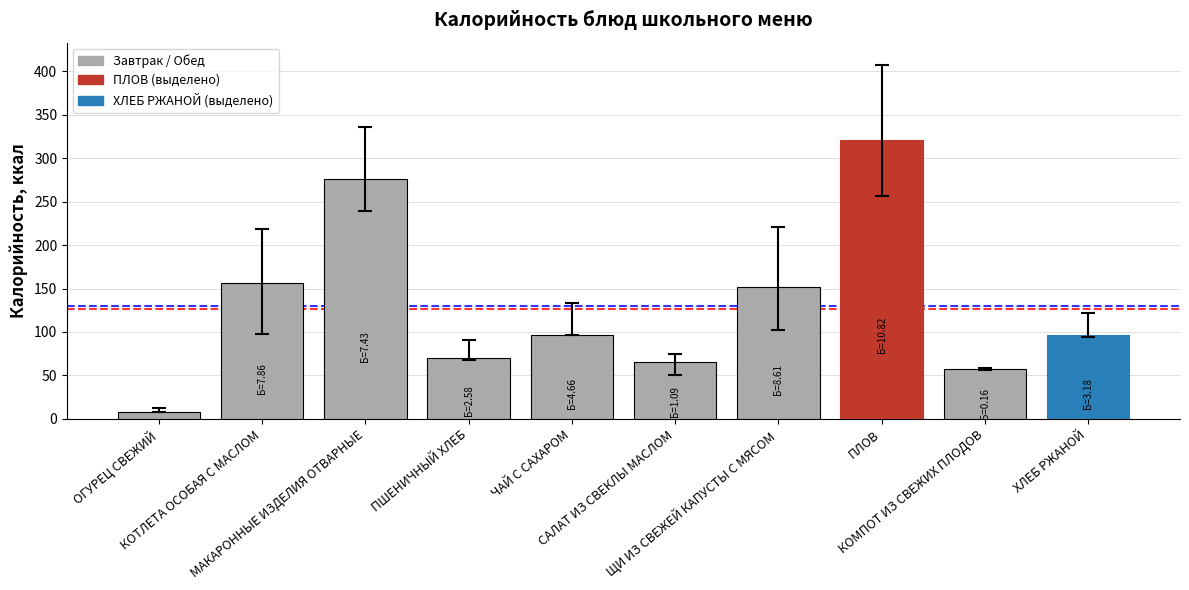

How many data points are less than 96?

4